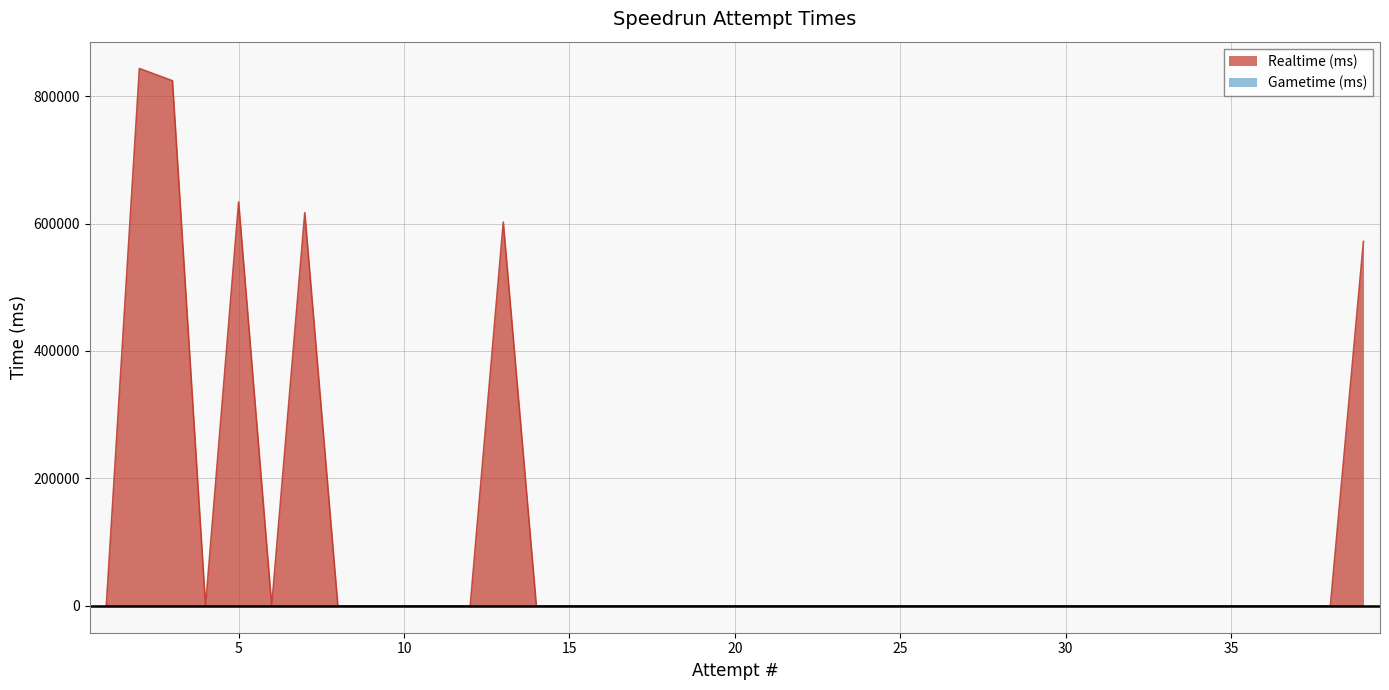

Rank the categories by value from highest to lowest.

2, 3, 5, 7, 13, 39, 1, 4, 6, 8, 9, 10, 11, 12, 14, 15, 16, 17, 18, 19, 20, 21, 22, 23, 24, 25, 26, 27, 28, 29, 30, 31, 32, 33, 34, 35, 36, 37, 38